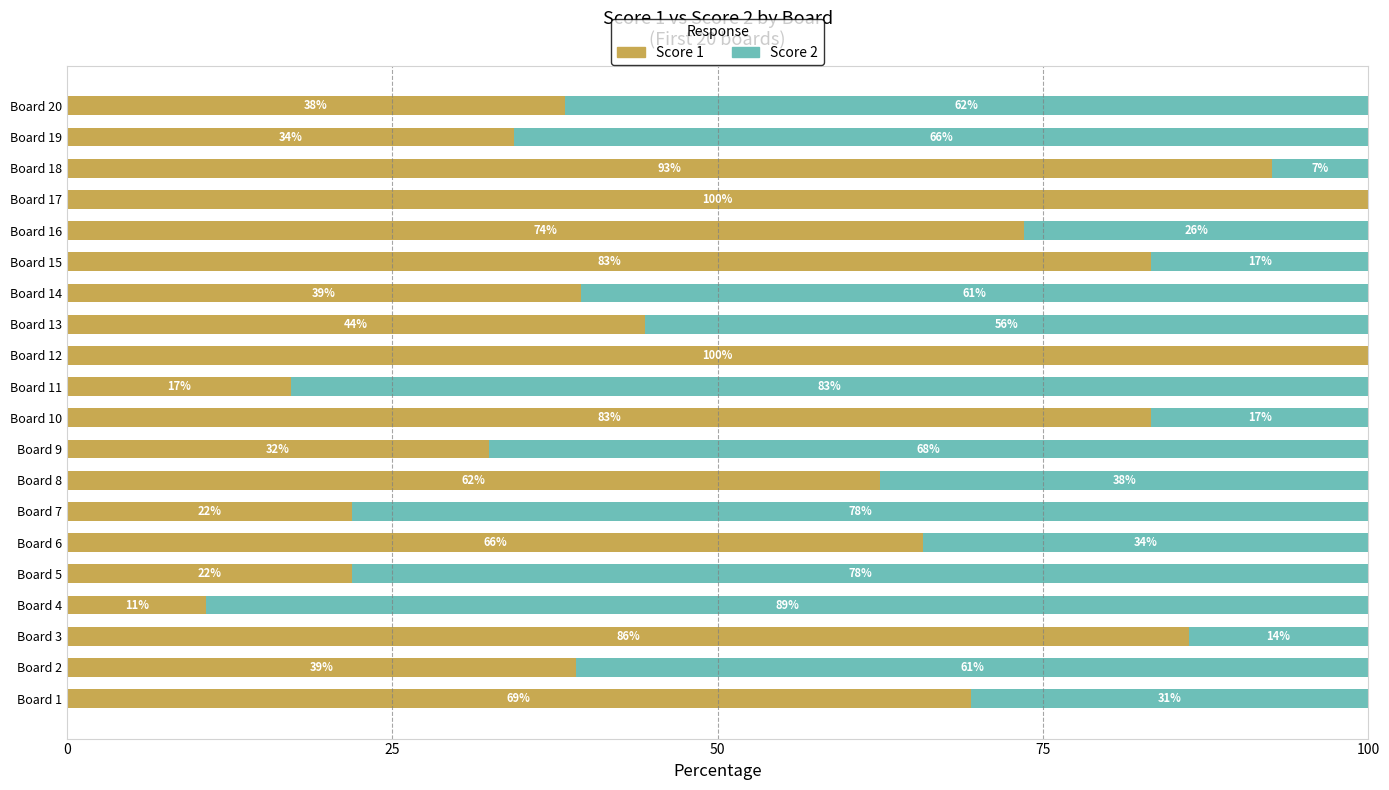

What are all the series names shown in the legend?

Score 1, Score 2